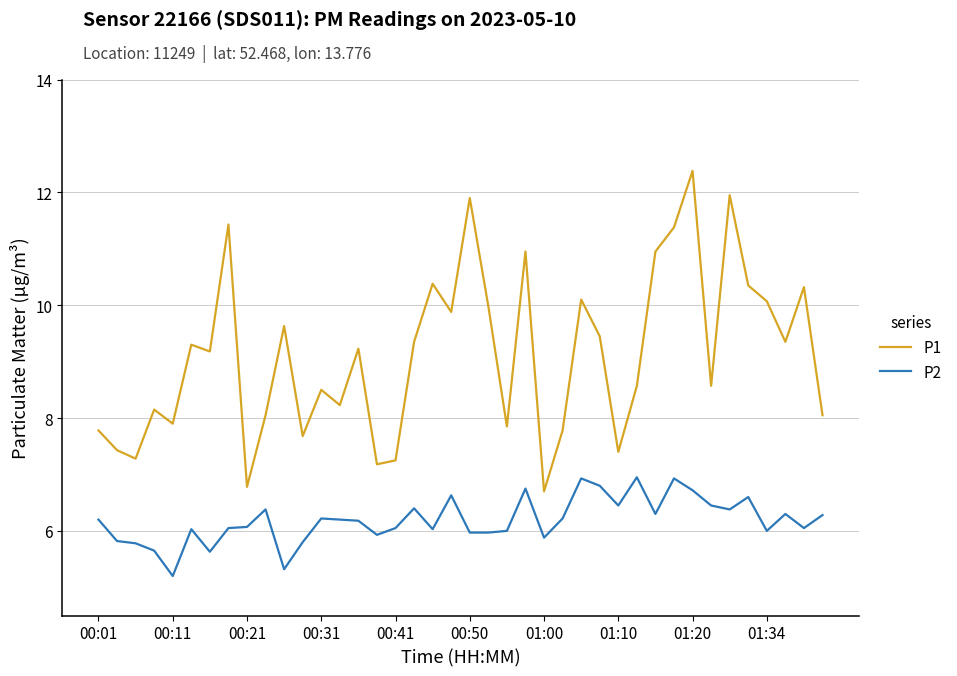

Rank the series by their maximum value, from lowest to highest.

P2, P1